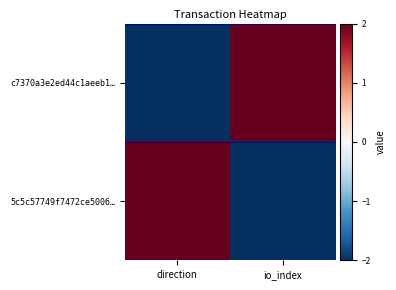

How many categories are shown in the chart?

2